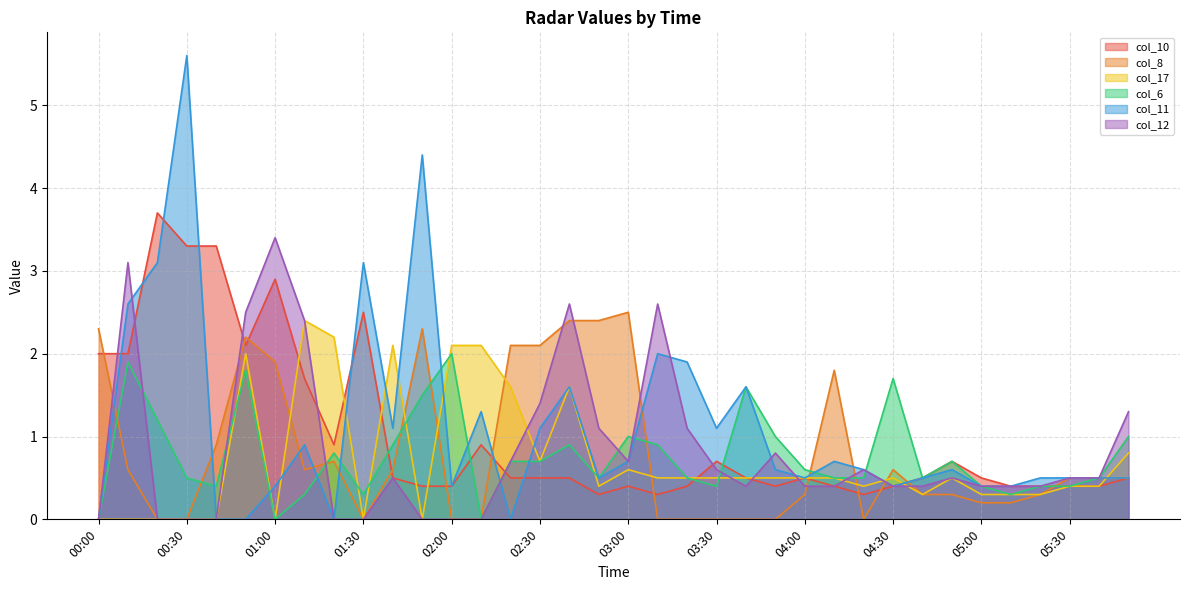

At which category is the sum across all series the highest?

00:50